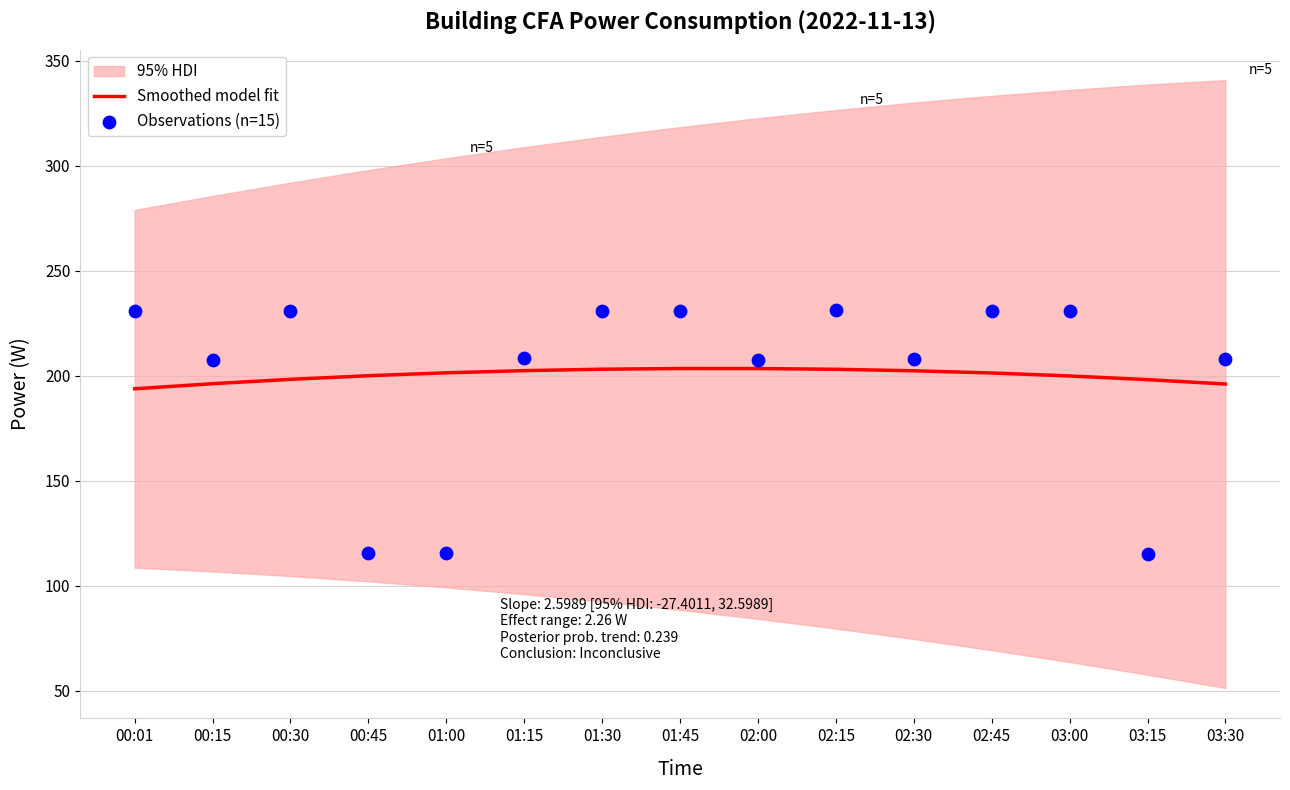

Which series contains the lowest Y value?

Observations (n=15)